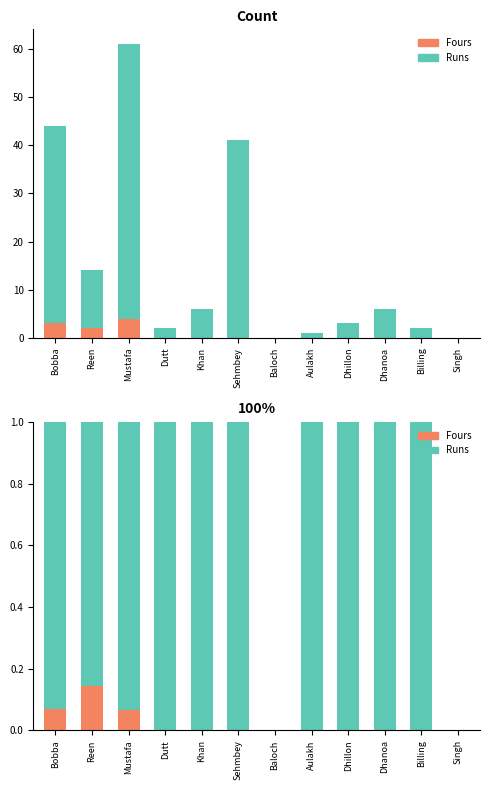

What is the difference between the second highest and second lowest values in the Fours series?

0.1